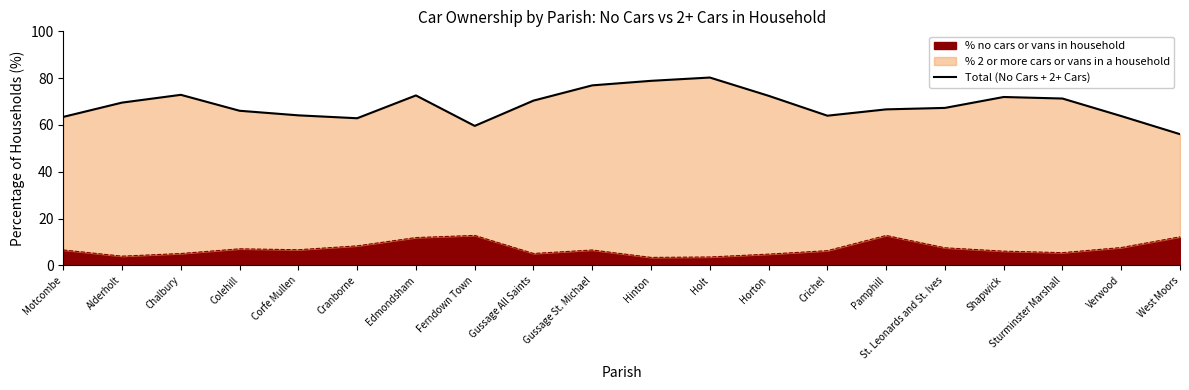

Which has a higher value, Shapwick or Crichel?

Shapwick